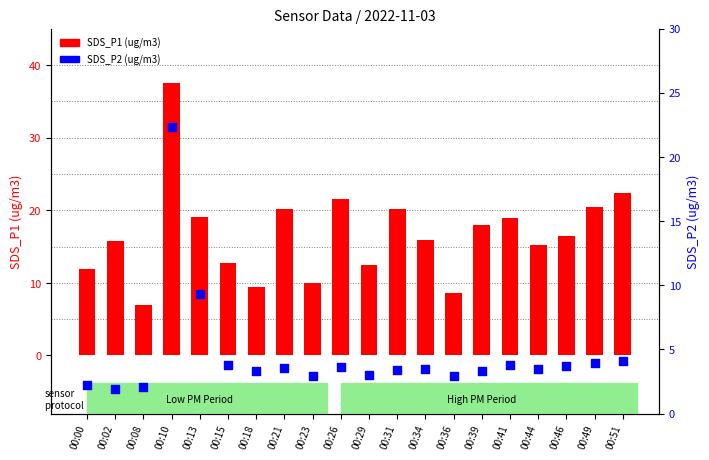

At how many categories does at least one series exceed 33?

1